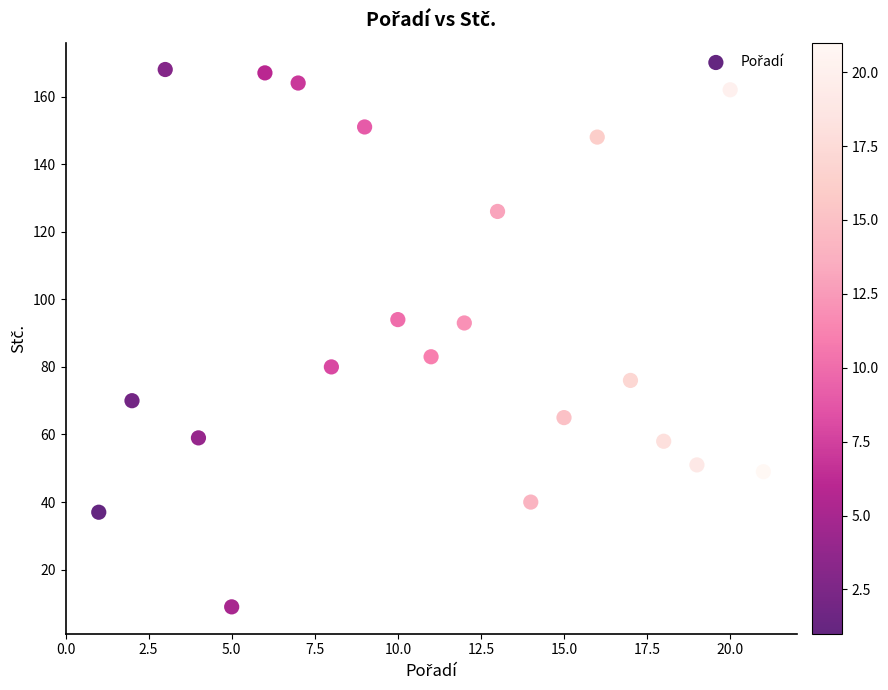

What is the range of X values (max minus min)?

20